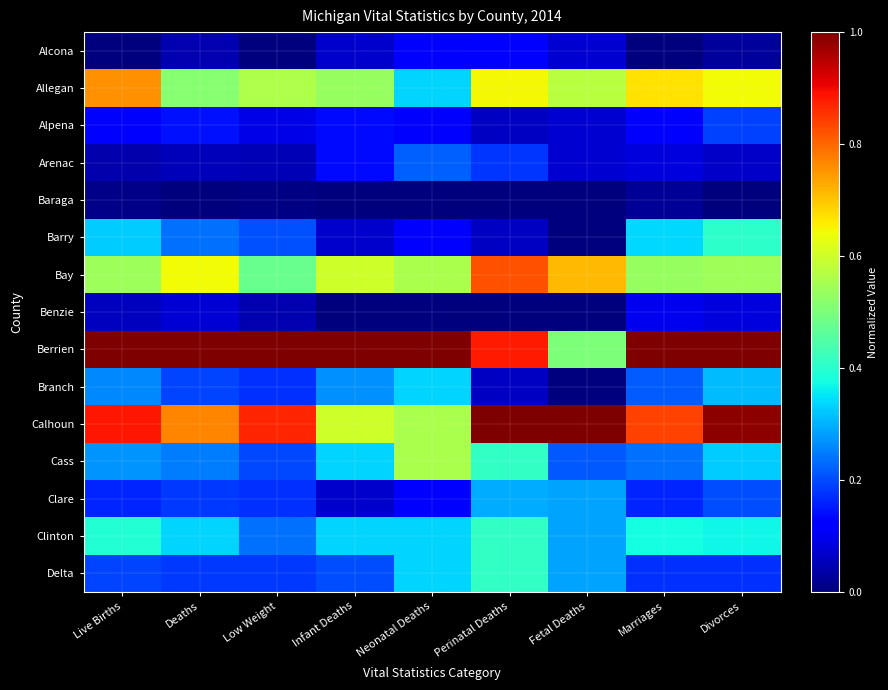

Count the number of data series in this chart.

15